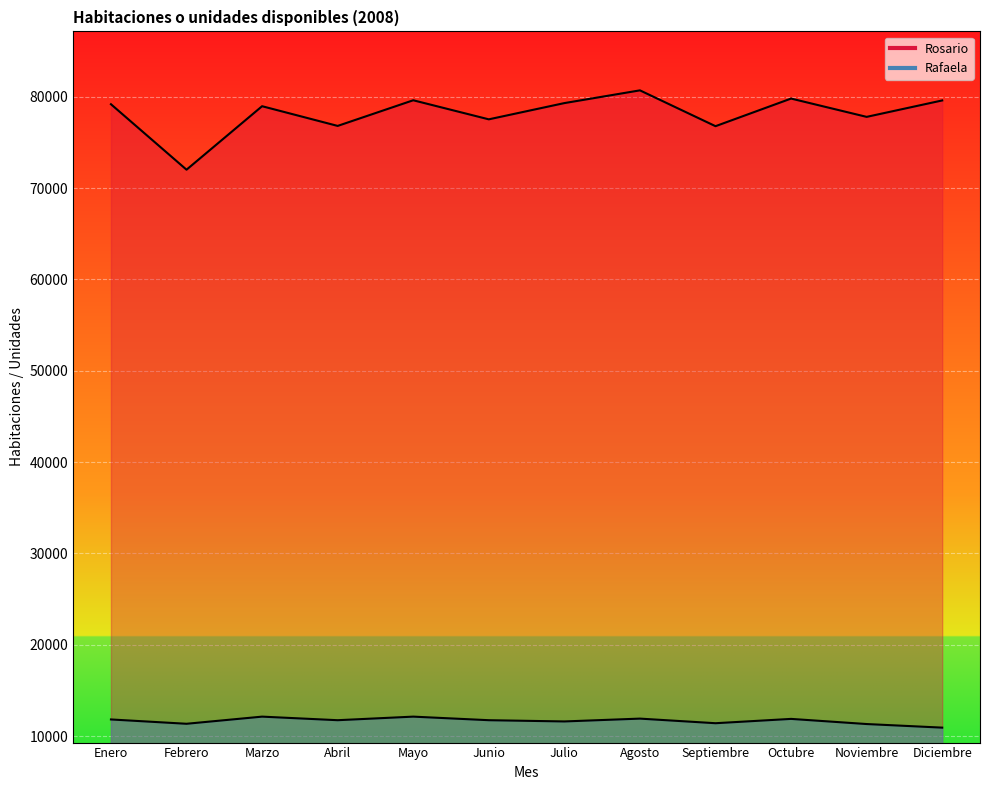

True or false: Rosario has a value of 124942 at Junio.

False